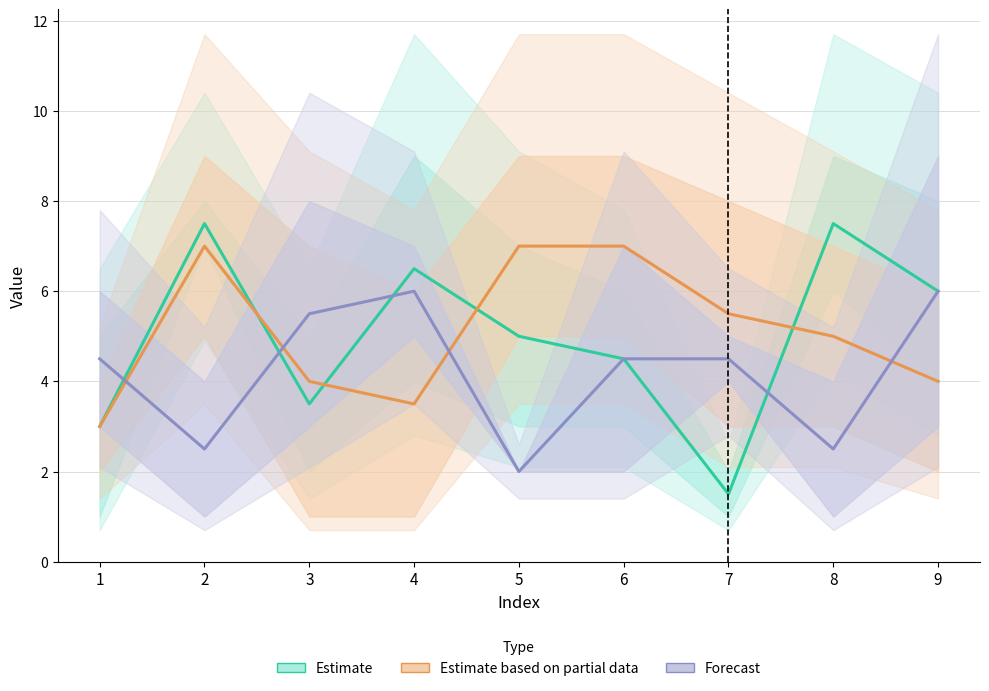

At how many categories does at least one series exceed 6?

5